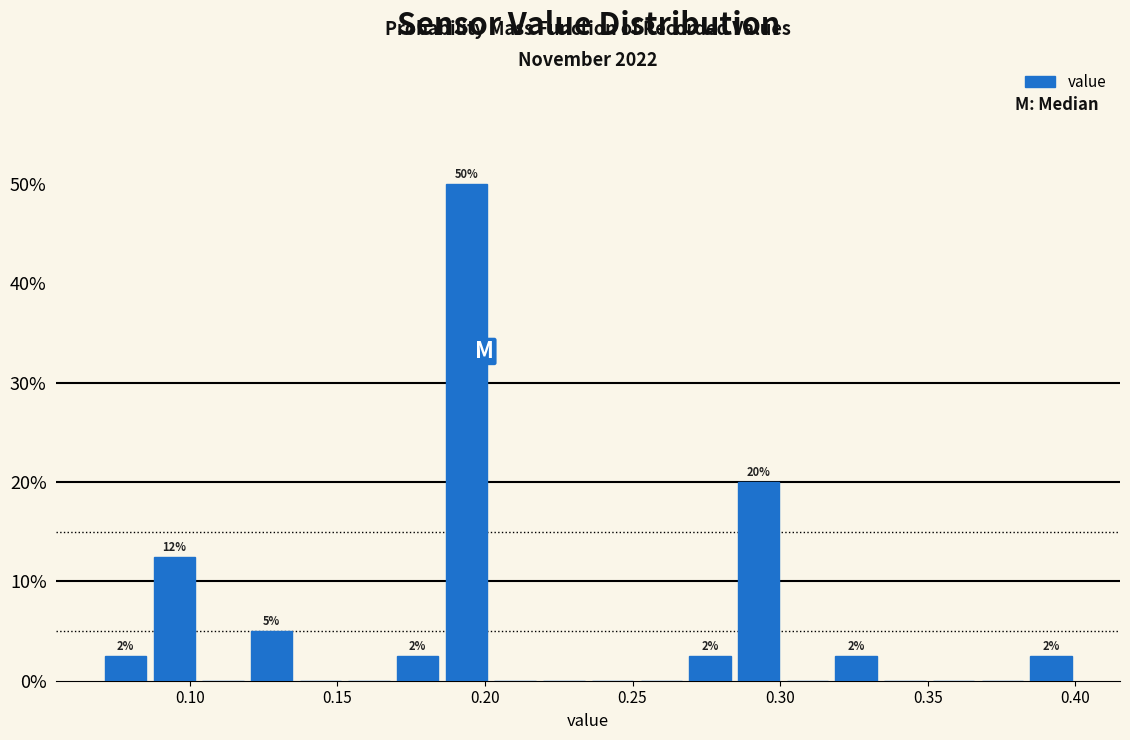

Around what value on the x-axis is the tallest bar? Give the approximate position of its centre, as read against the axis.

0.195